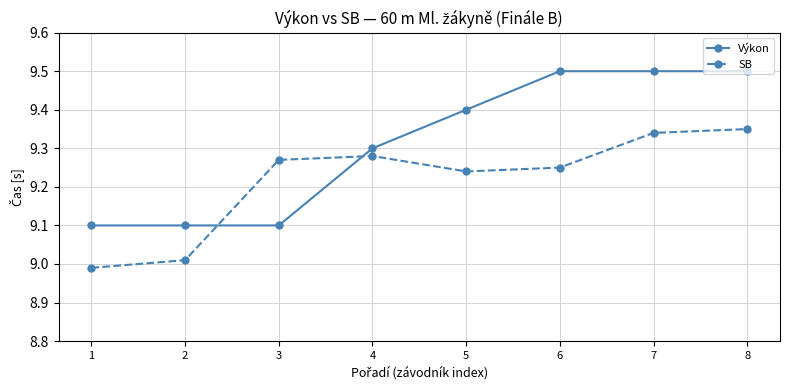

What is the difference between the Výkon values at 6 and 5?

0.1